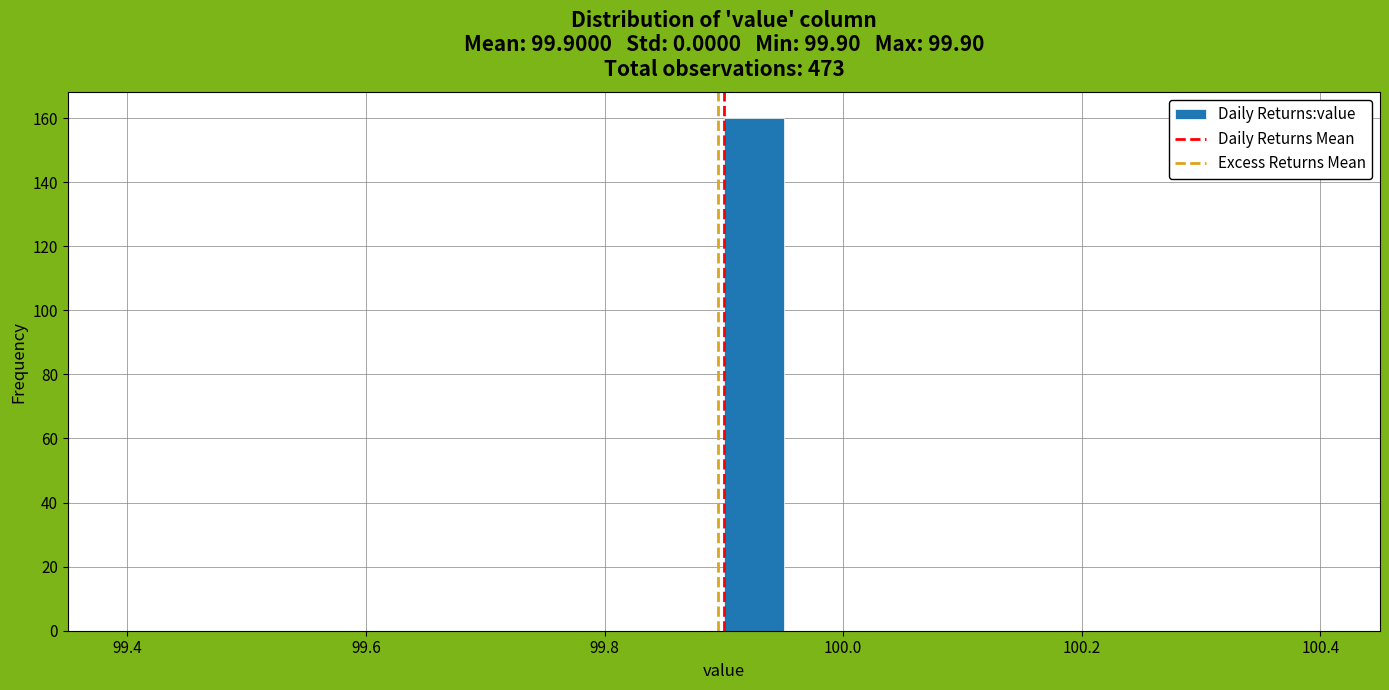

Around what value on the x-axis is the tallest bar? Give the approximate position of its centre, as read against the axis.

99.92